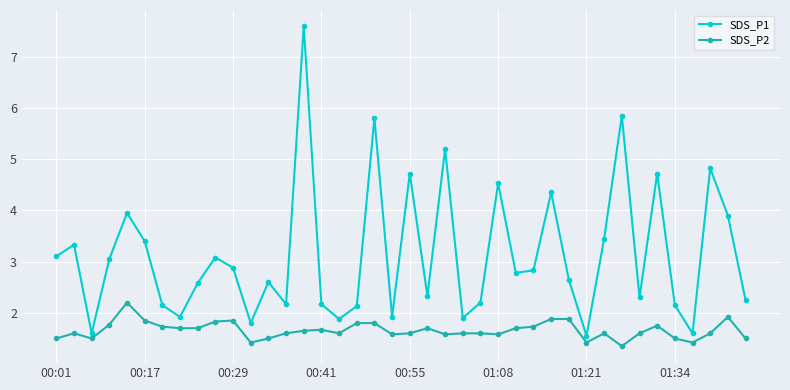

Which series has the largest total across all categories?

SDS_P1